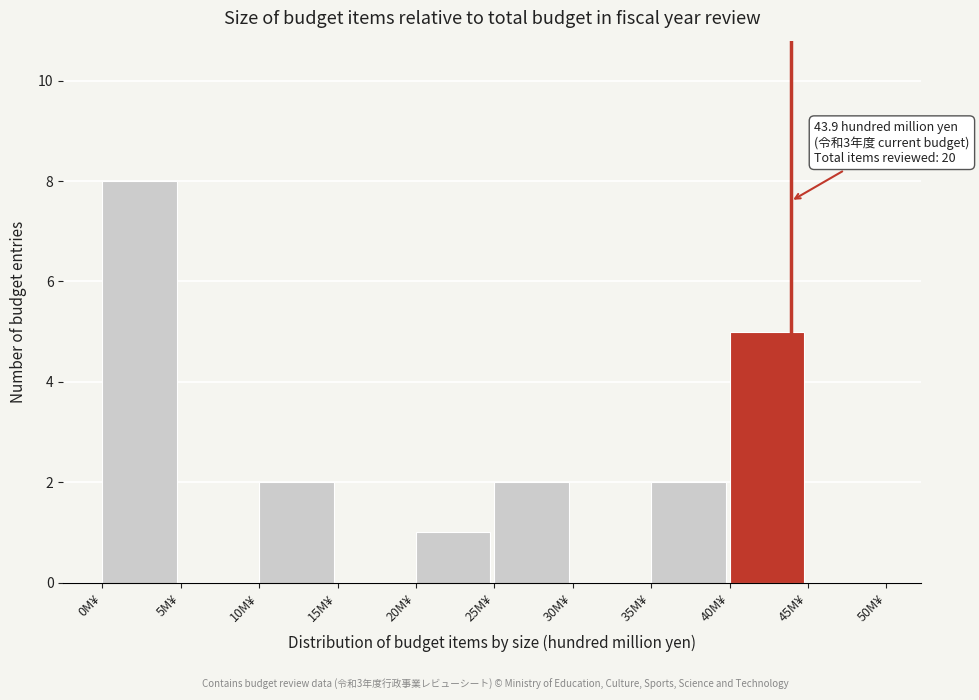

Which range on the x-axis has the tallest bar?

0 to 5